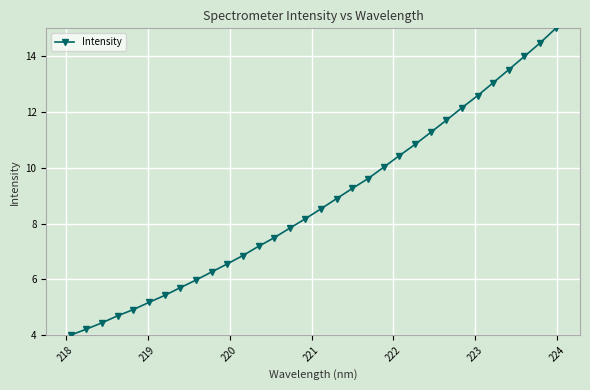

What is the average value?

8.8